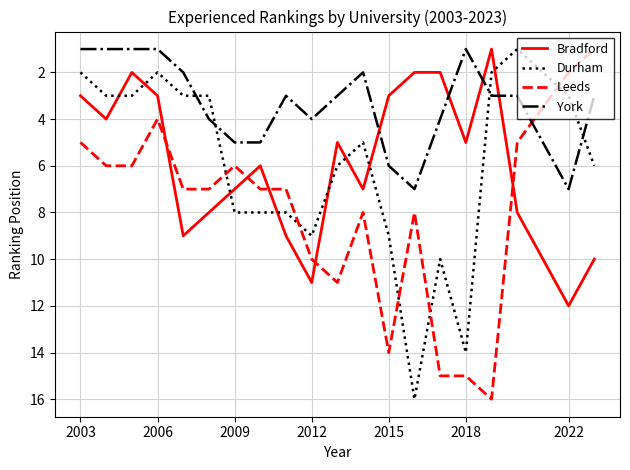

Which series has the largest total across all categories?

Leeds